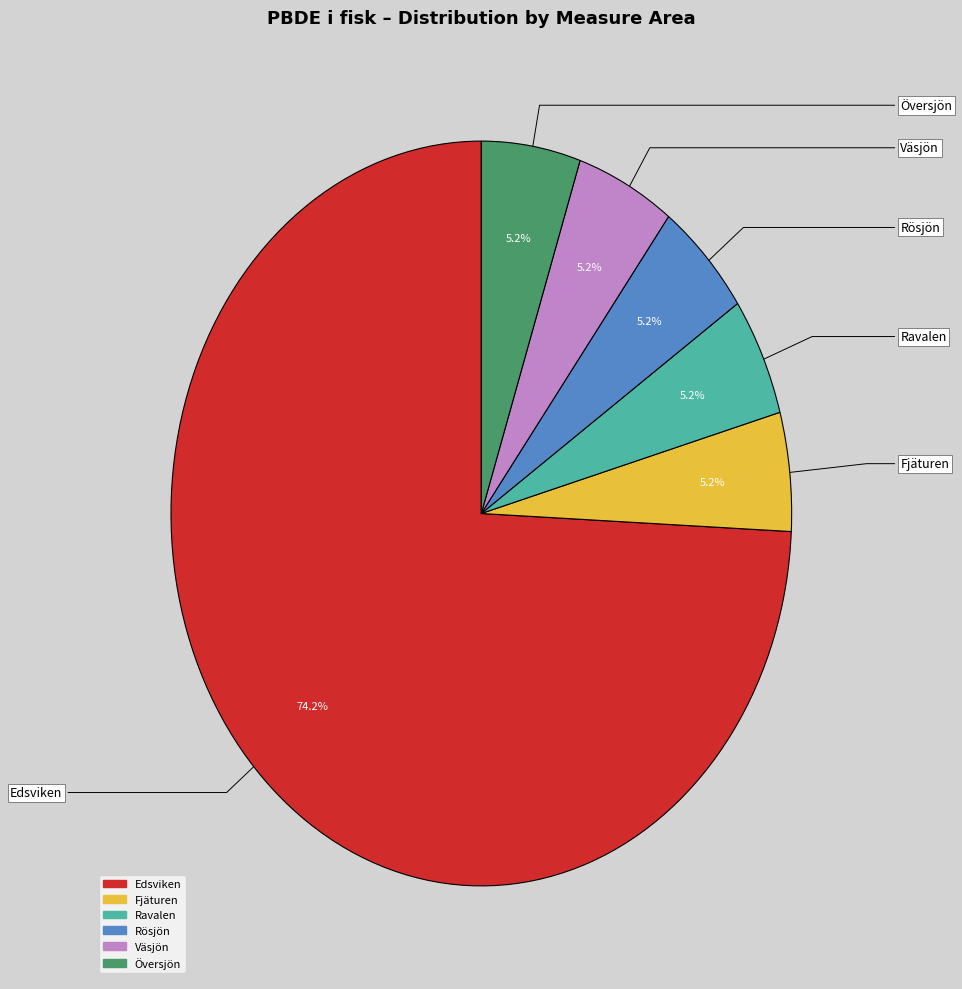

Which slice is the largest?

Edsviken